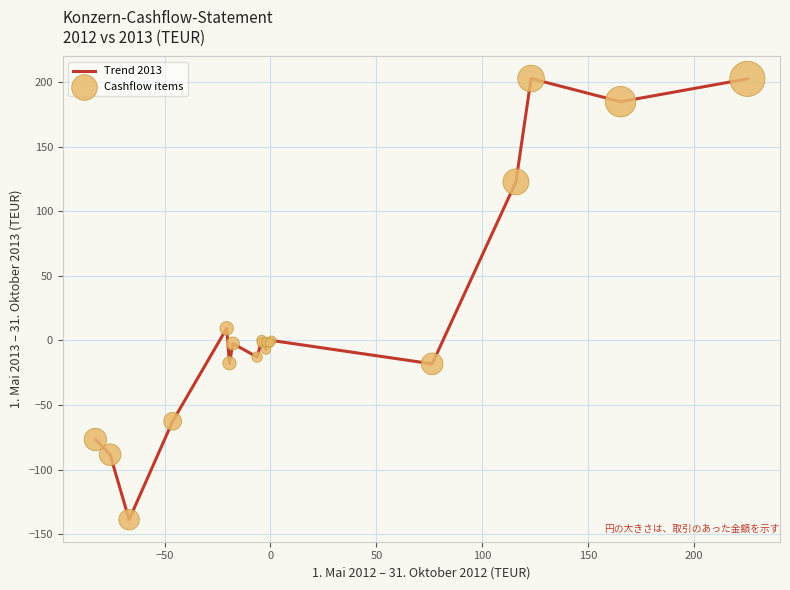

What is the difference between the maximum and minimum values?

341.2